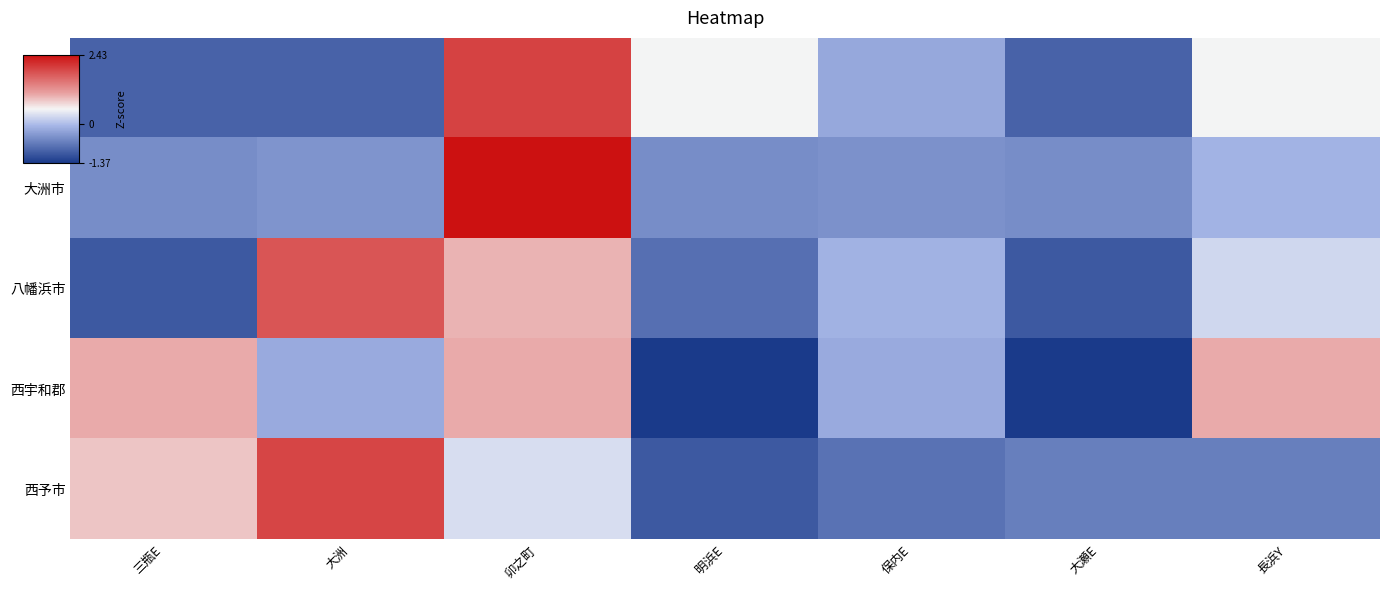

At which category is the sum across all series the highest?

卯之町